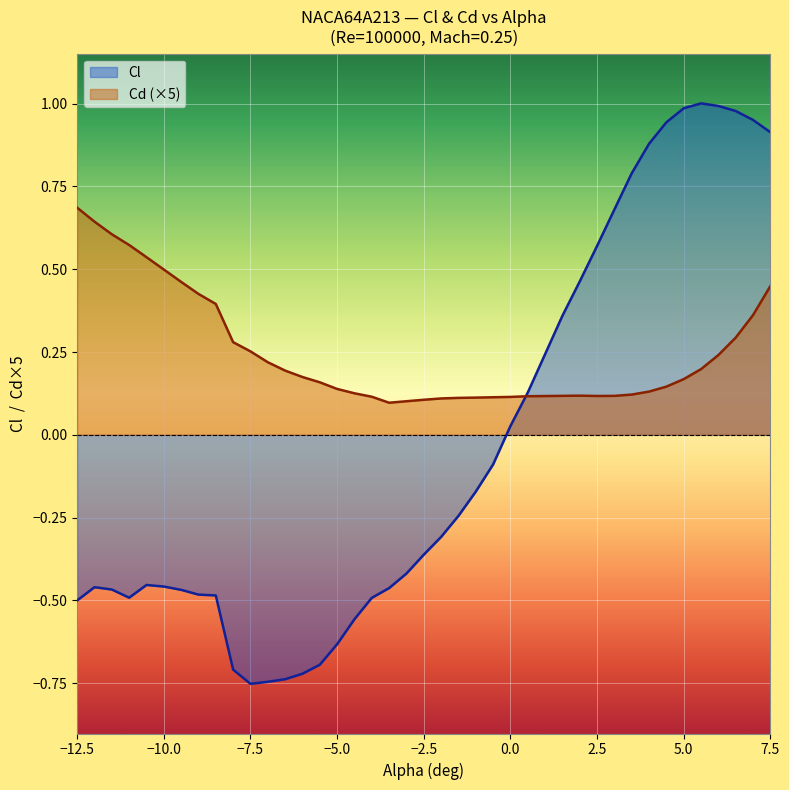

Which series has the largest range (max minus min)?

Cl